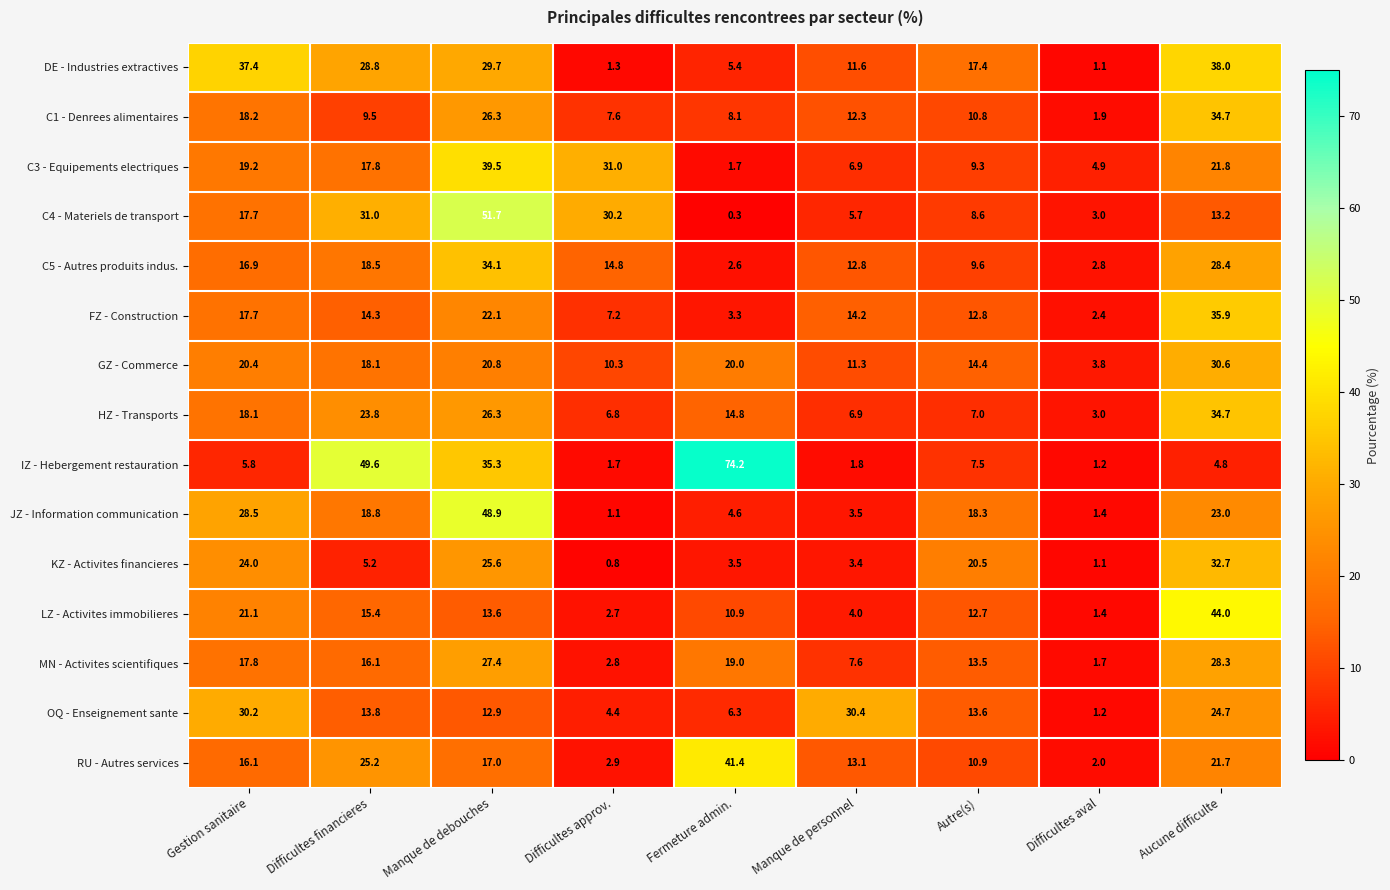

Between Difficultes approv. and Difficultes aval, which series saw the biggest shift?

C4 - Materiels de transport